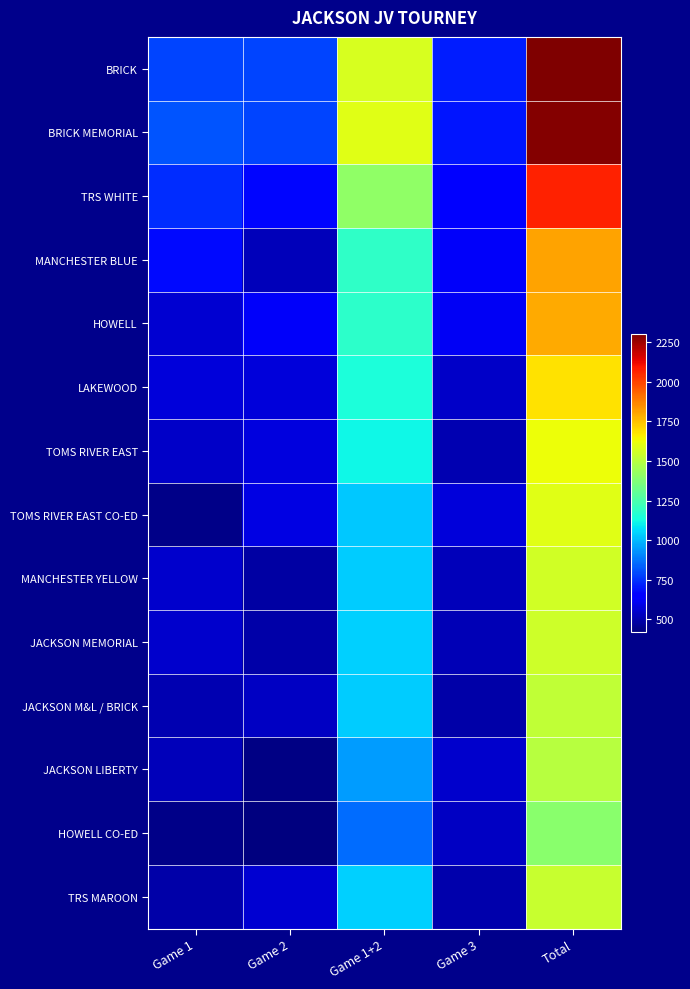

Reading left to right, extract all data points from this chart.

BRICK: Game 1=787	Game 2=788	Game 1+2=1575	Game 3=713	Total=2306
BRICK MEMORIAL: Game 1=816	Game 2=781	Game 1+2=1597	Game 3=697	Total=2294
TRS WHITE: Game 1=742	Game 2=669	Game 1+2=1411	Game 3=653	Total=2064
MANCHESTER BLUE: Game 1=674	Game 2=517	Game 1+2=1191	Game 3=620	Total=1811
HOWELL: Game 1=557	Game 2=622	Game 1+2=1179	Game 3=616	Total=1795
LAKEWOOD: Game 1=573	Game 2=571	Game 1+2=1144	Game 3=542	Total=1686
TOMS RIVER EAST: Game 1=538	Game 2=577	Game 1+2=1115	Game 3=507	Total=1622
TOMS RIVER EAST CO-ED: Game 1=437	Game 2=589	Game 1+2=1026	Game 3=569	Total=1595
MANCHESTER YELLOW: Game 1=548	Game 2=484	Game 1+2=1032	Game 3=523	Total=1555
JACKSON MEMORIAL: Game 1=548	Game 2=492	Game 1+2=1040	Game 3=509	Total=1549
JACKSON M&L / BRICK: Game 1=506	Game 2=531	Game 1+2=1037	Game 3=488	Total=1525
JACKSON LIBERTY: Game 1=516	Game 2=431	Game 1+2=947	Game 3=552	Total=1499
HOWELL CO-ED: Game 1=442	Game 2=420	Game 1+2=862	Game 3=531	Total=1393
TRS MAROON: Game 1=487	Game 2=553	Game 1+2=1040	Game 3=495	Total=1535